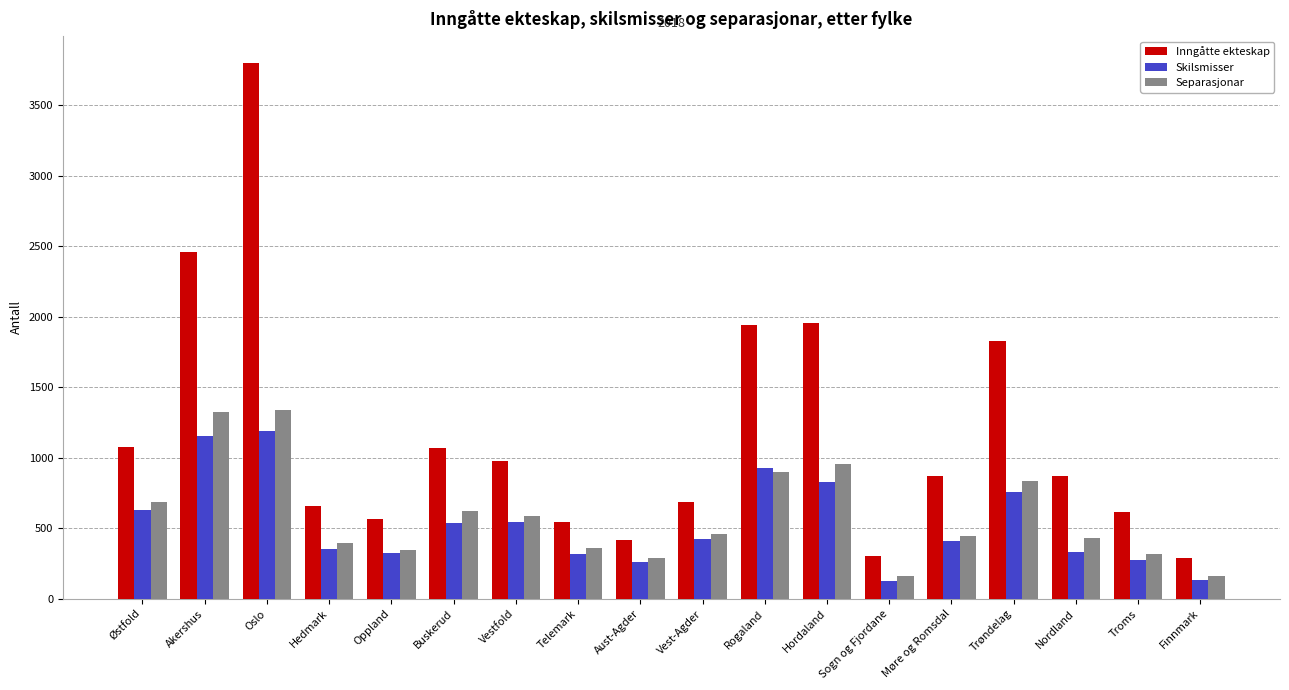

What is the difference between the maximum and second lowest values in the Inngåtte ekteskap series?

3501